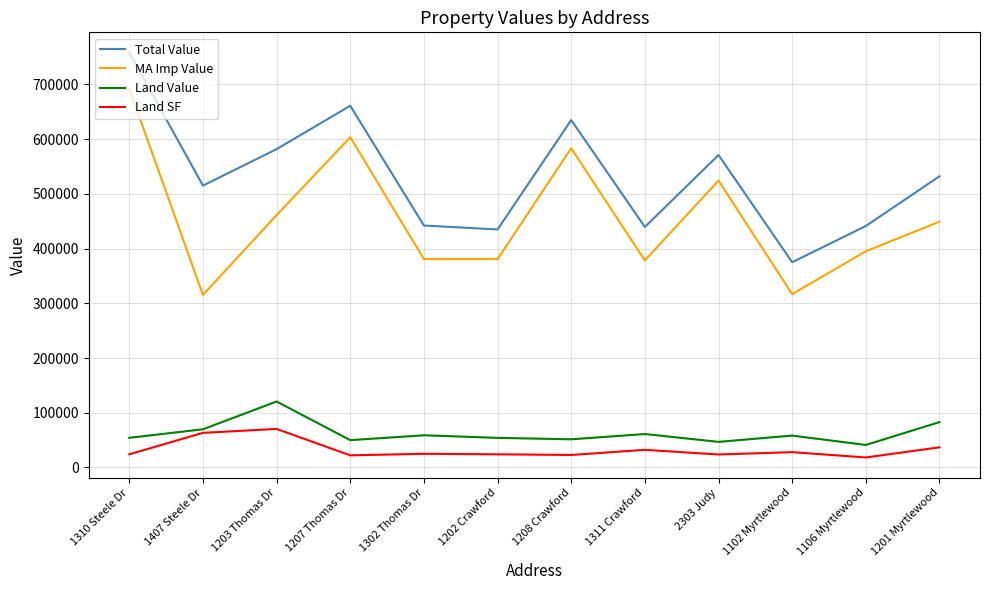

Which category has the highest value in the MA Imp Value series?

1310 Steele Dr